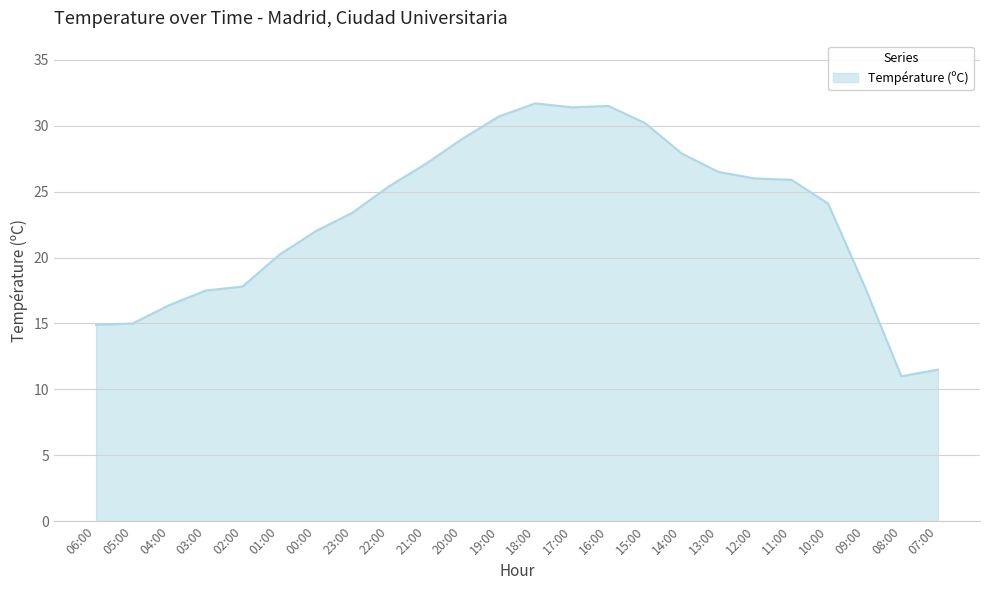

True or false: the data shows 41.8 at 21:00.

False